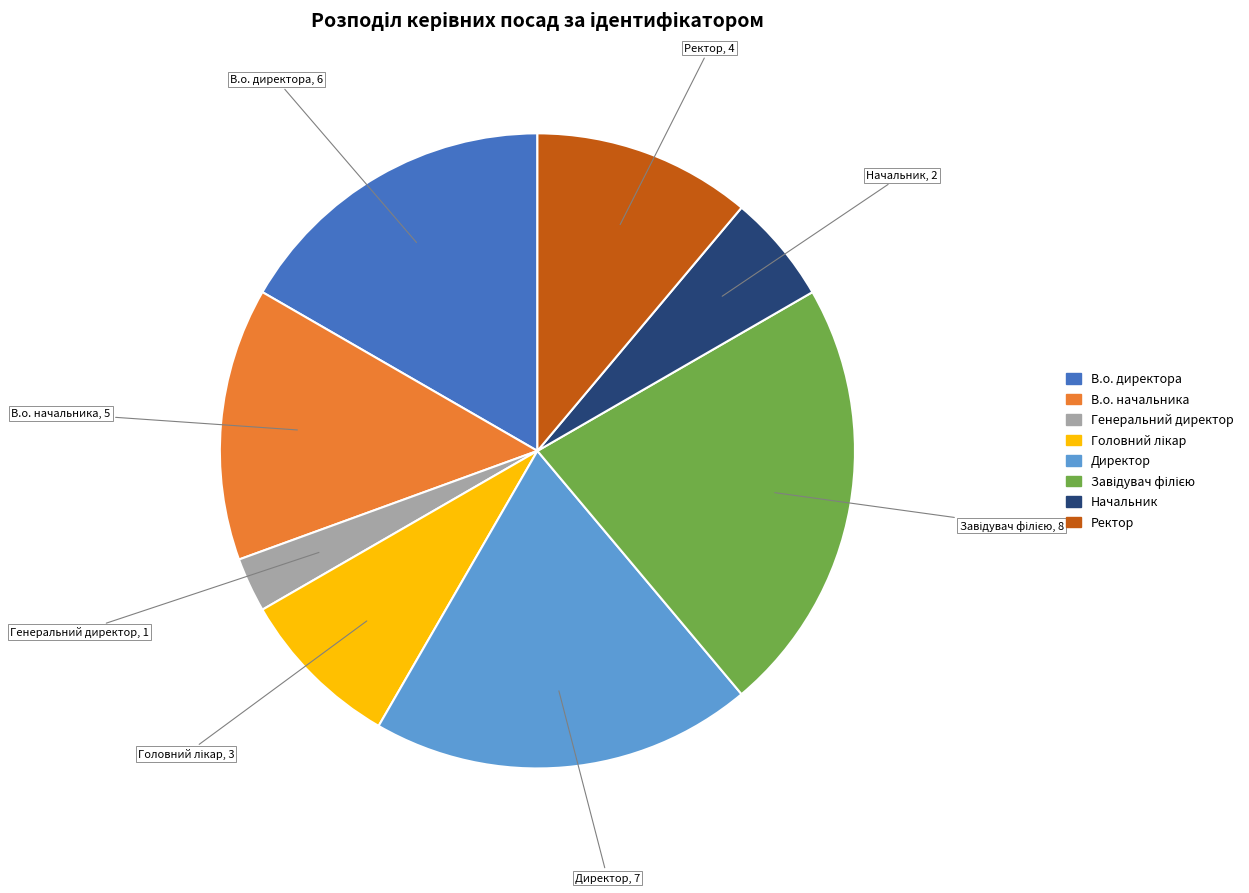

Is there a majority slice in this chart?

No